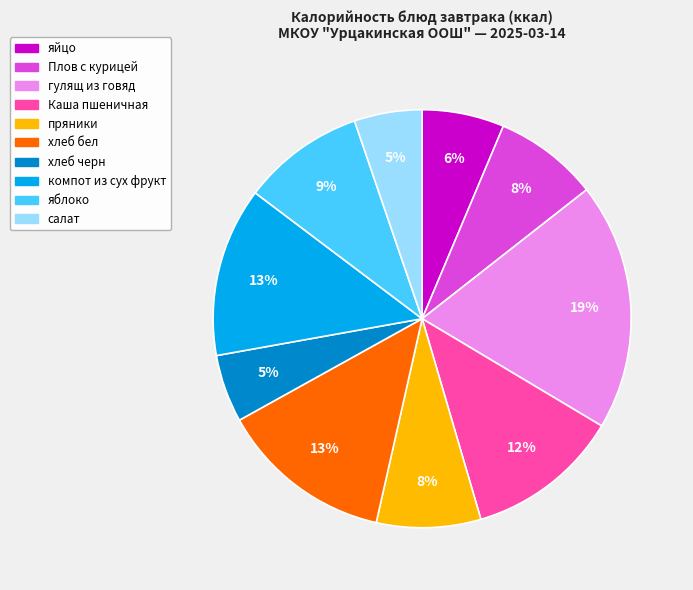

How many segments does this pie chart have?

10